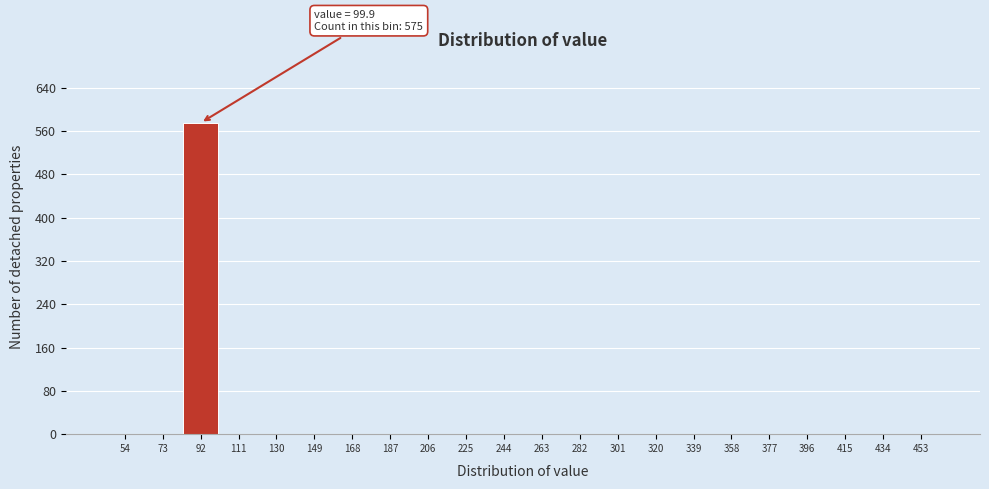

Reading left to right, extract all data points from this chart.

54=0	73=0	92=575	111=0	130=0	149=0	168=0	187=0	206=0	225=0	244=0	263=0	282=0	301=0	320=0	339=0	358=0	377=0	396=0	415=0	434=0	453=0